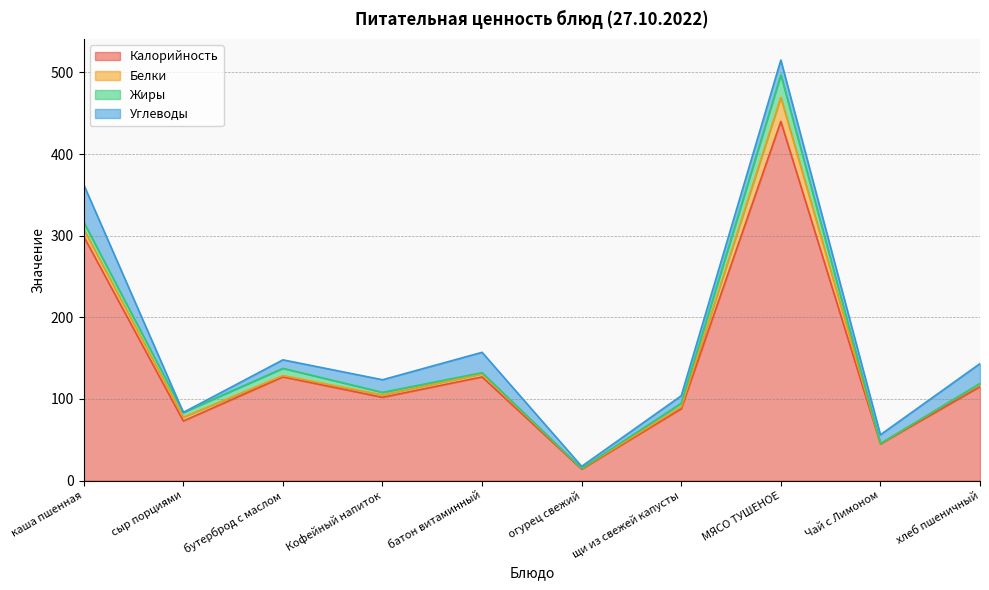

How many interior local peaks does the Белки series have?

2